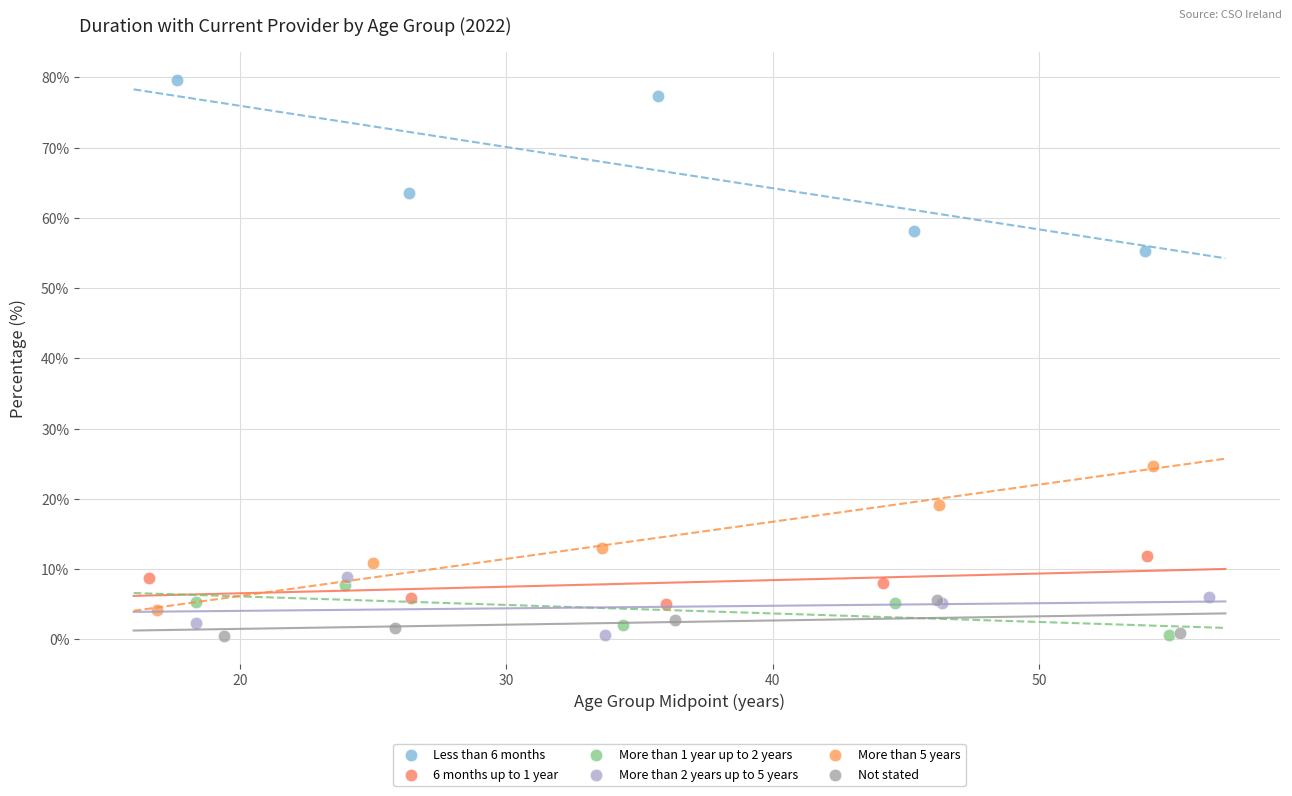

Which series reaches the maximum Y coordinate?

Less than 6 months